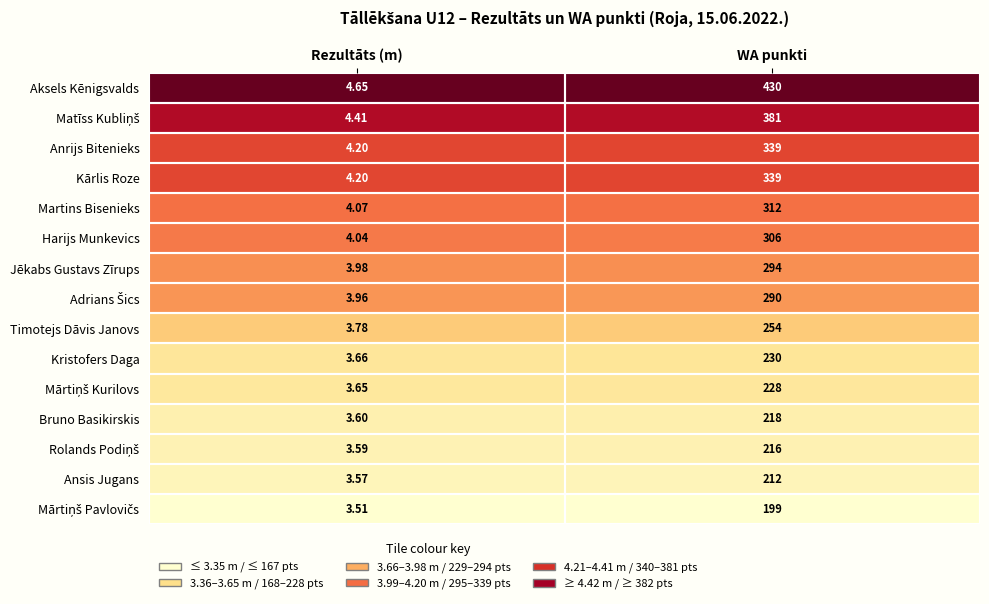

At which label does Ansis Jugans reach its peak?

WA punkti